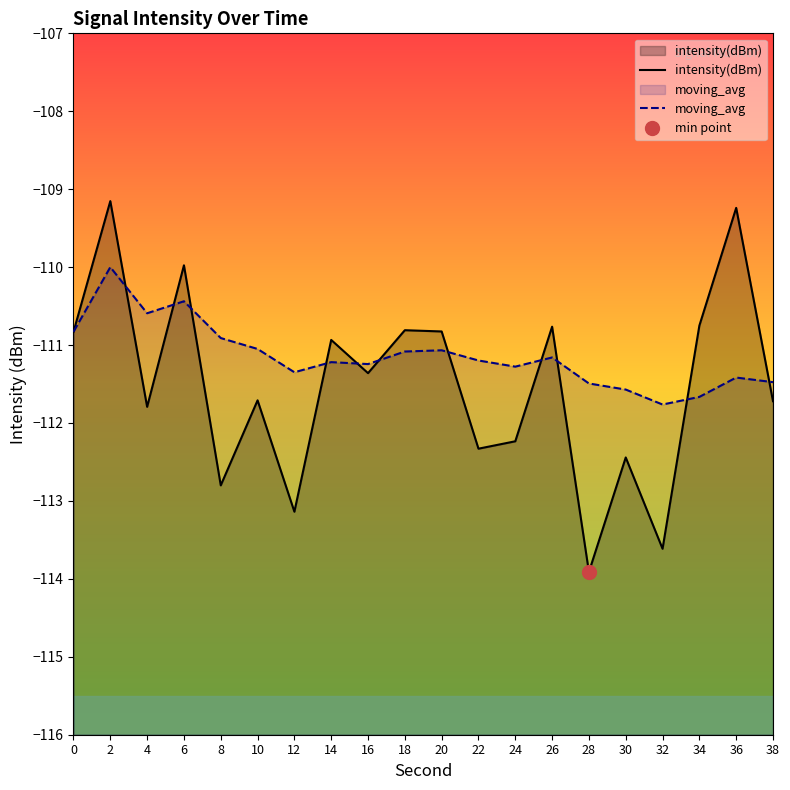

What is the sum of the moving_avg values at 36 and 26?

-222.6